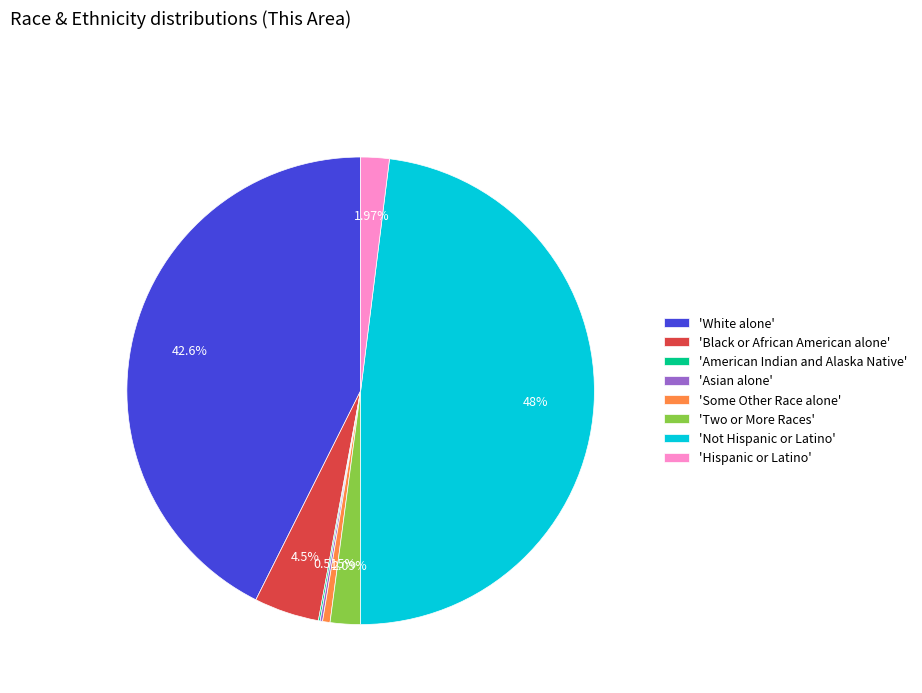

Which has a higher value, 'Two or More Races' or 'Black or African American alone'?

'Black or African American alone'